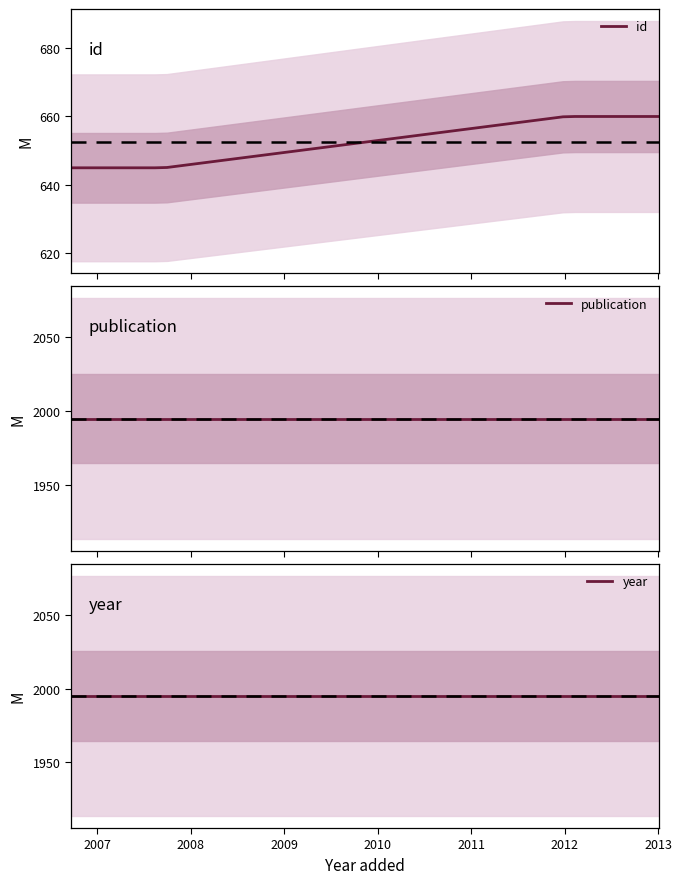

What is the minimum value for id?

645.0